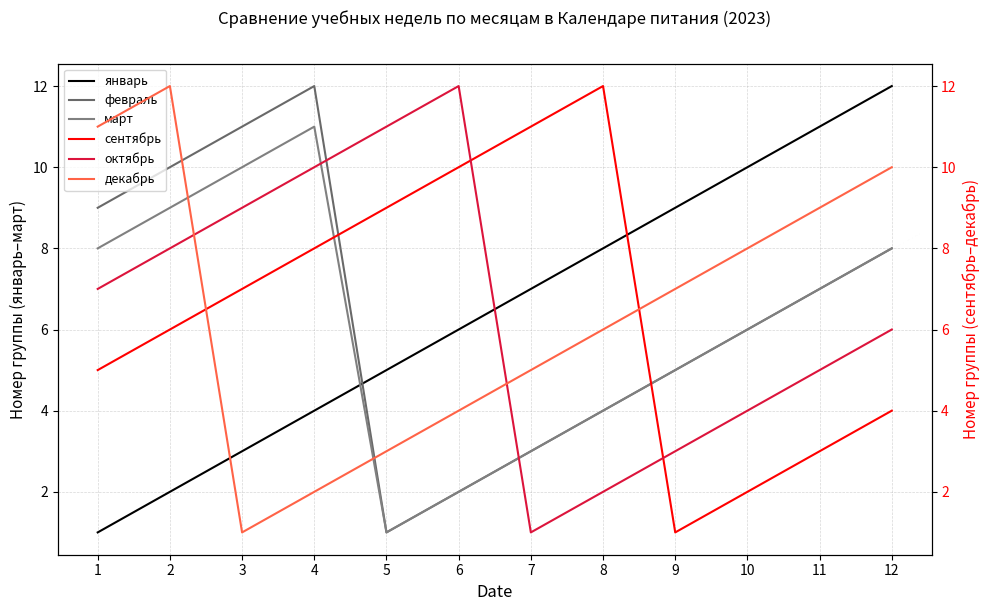

How many lines are shown in the chart?

6